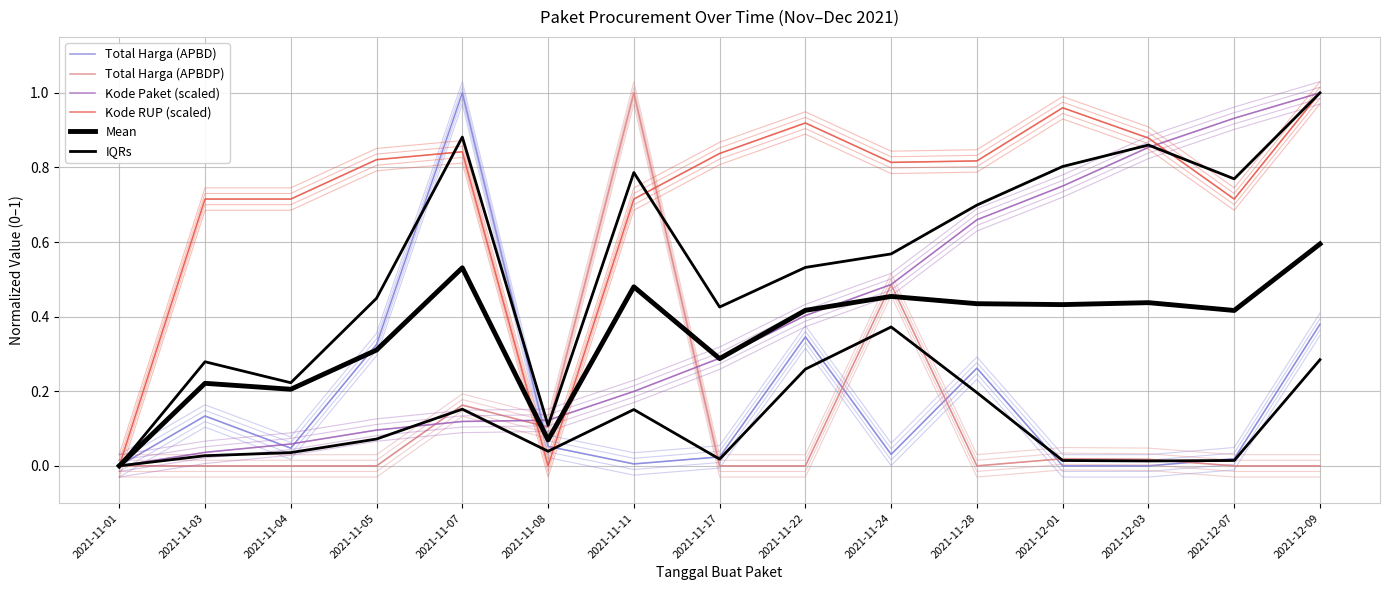

How many distinct data groups are displayed?

6